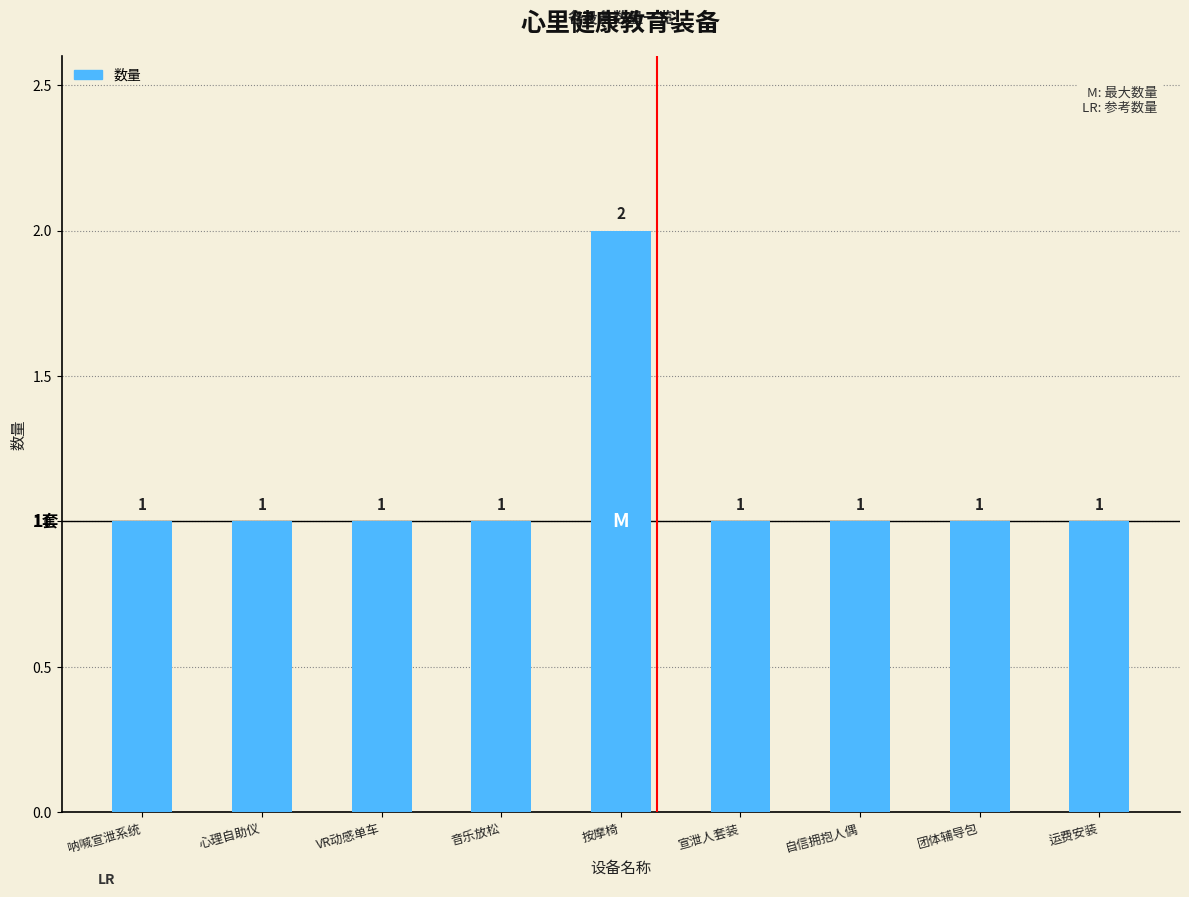

The chart shows a value of 1 at 宣泄人套装. True or false?

True